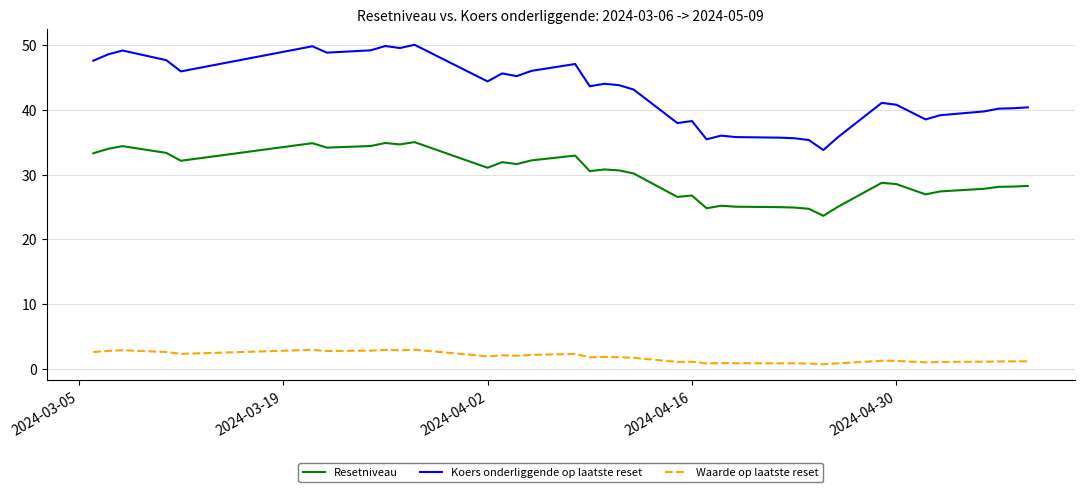

What is the difference between the maximum and second lowest values in the Koers onderliggende op laatste reset series?

14.7